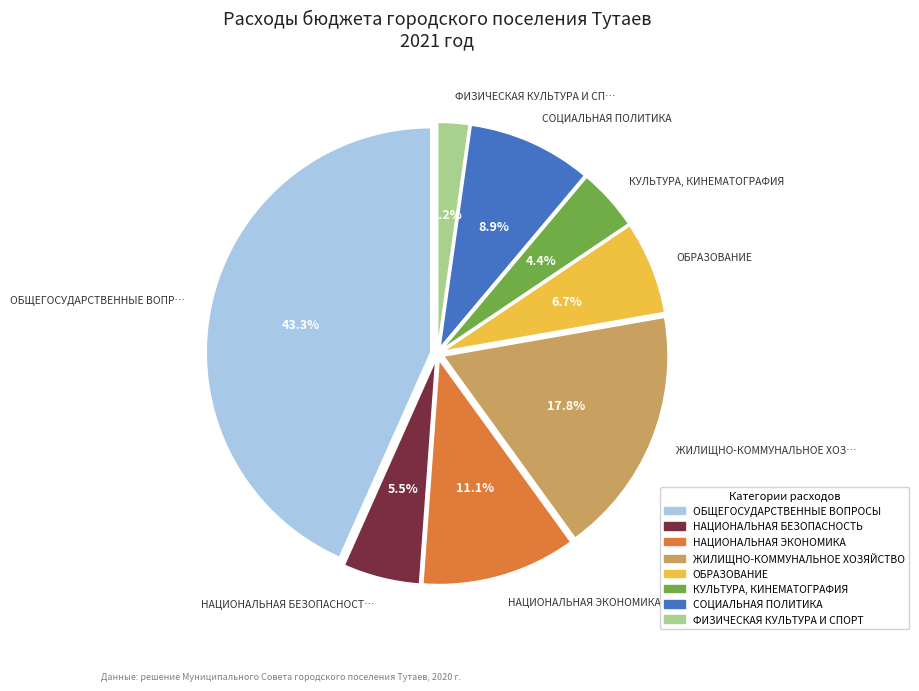

Is there any slice that represents more than half of the pie?

No